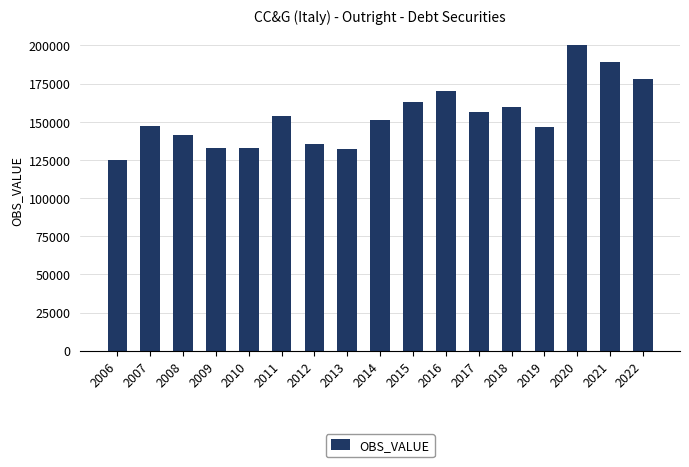

How many bars are there in total?

17